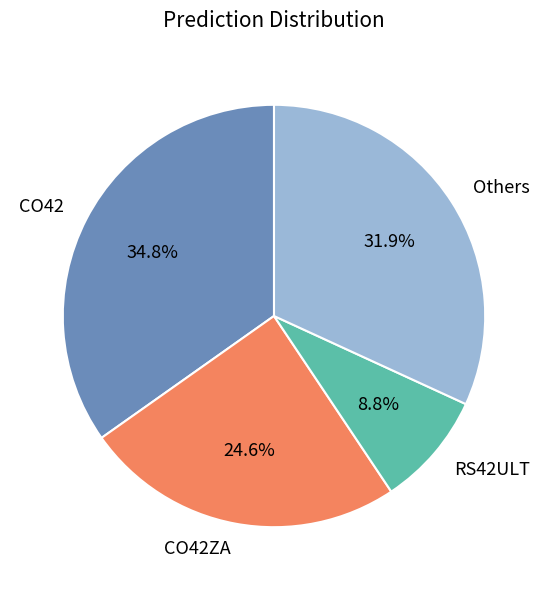

How much of the chart is everything except RS42ULT?

91.2%